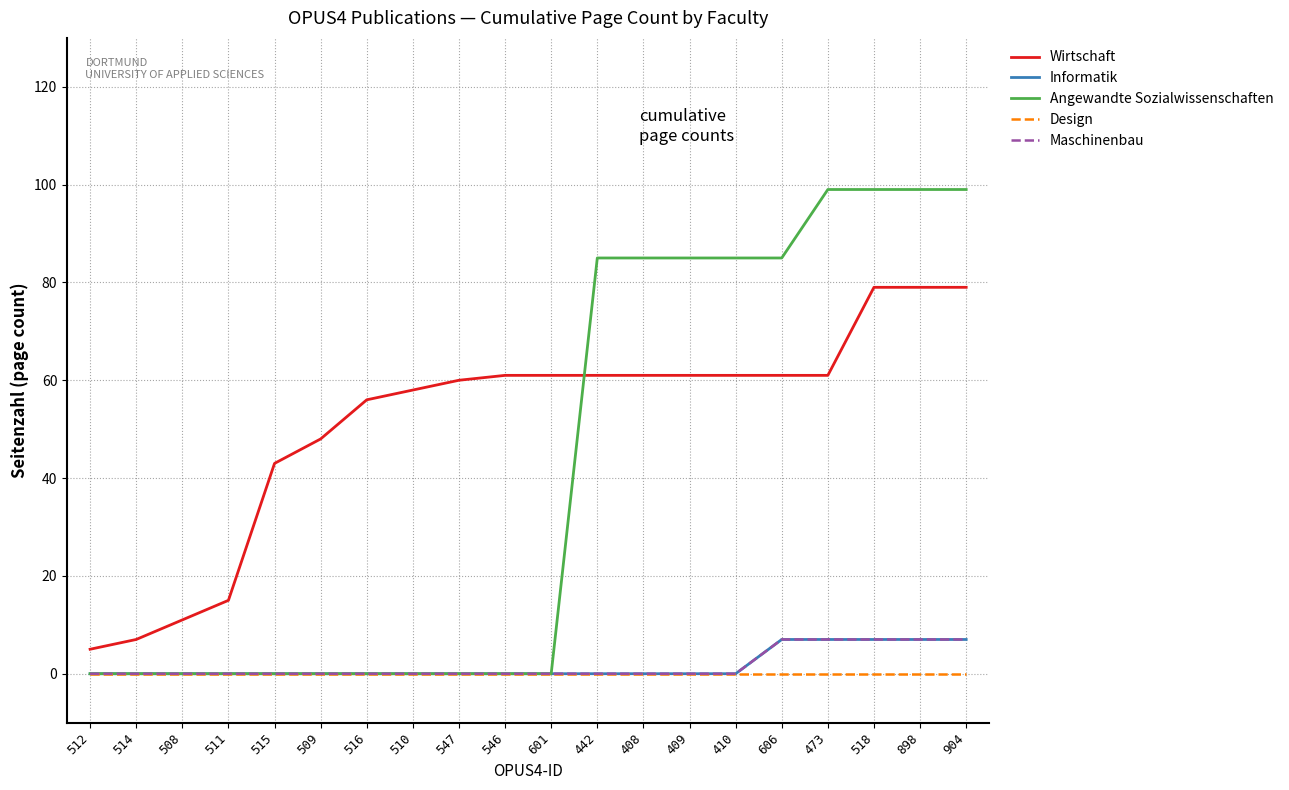

What is the sum of the Angewandte Sozialwissenschaften values at 546 and 606?

85